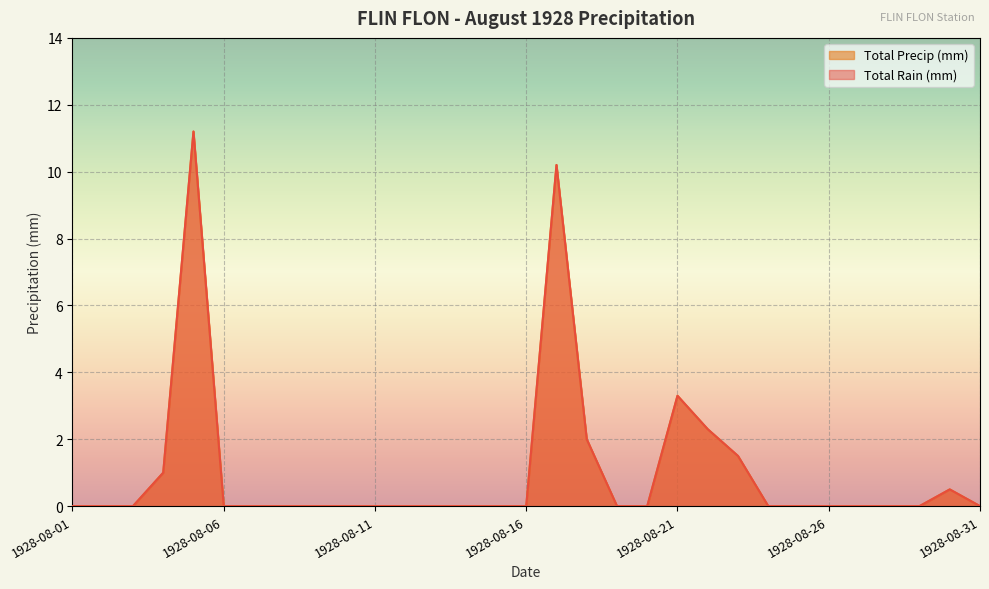

True or false: Total Precip (mm) has a value of -7.1 at 1928-08-26.

False